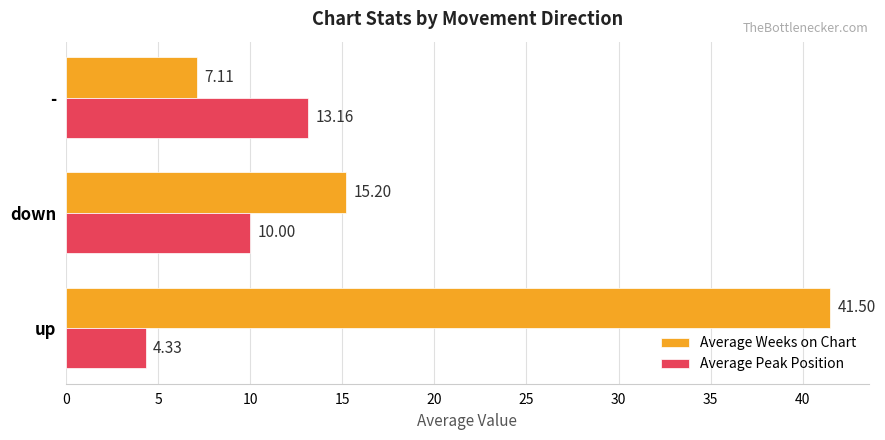

Rank the series by their maximum value, from lowest to highest.

Average Peak Position, Average Weeks on Chart